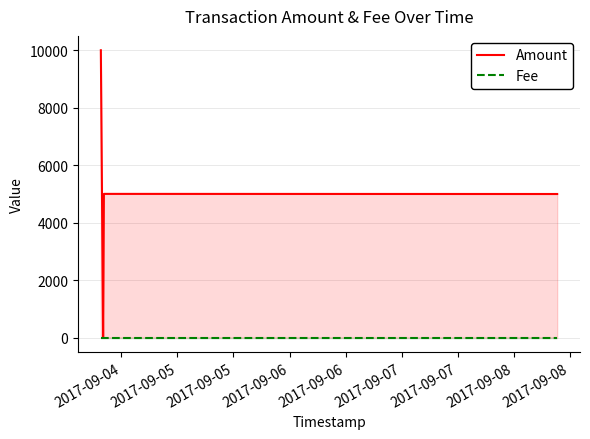

List the series in order of their overall mean, lowest first.

Fee, Amount